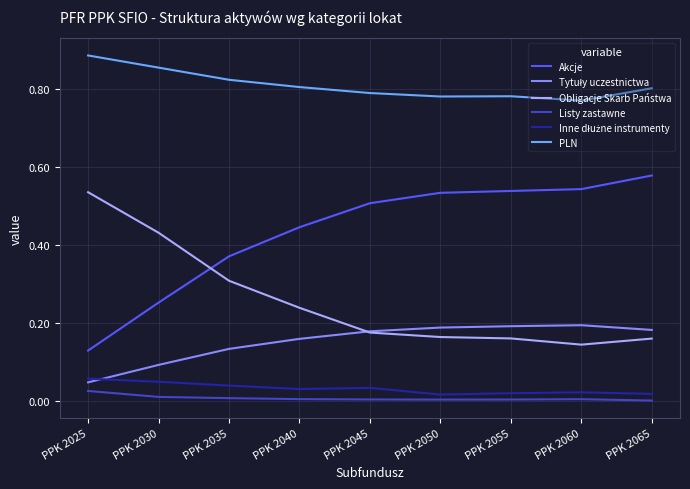

Which series has the largest total across all categories?

PLN